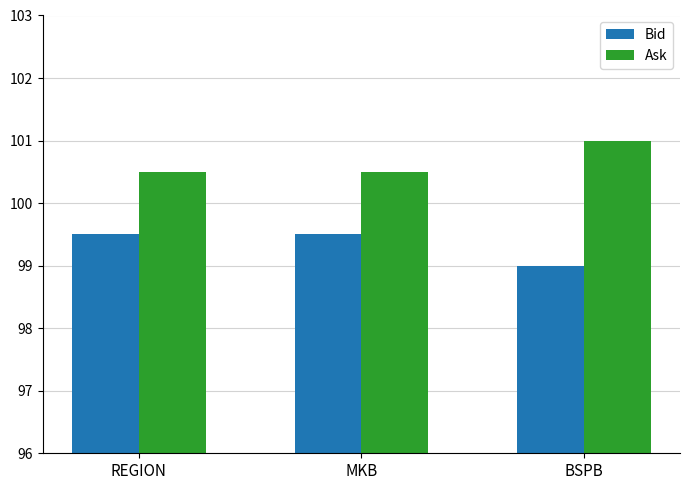

Does the chart contain any negative values?

No